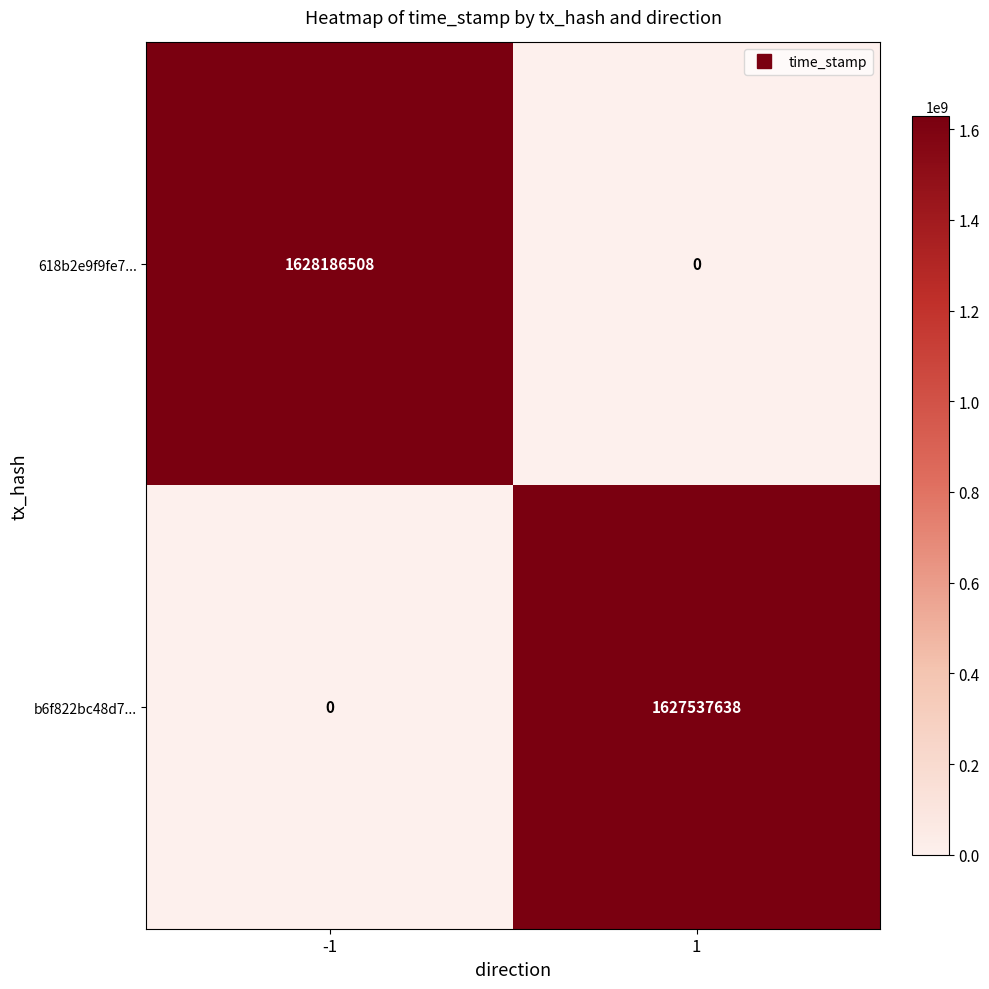

What is the maximum value shown in the chart?

1628186508